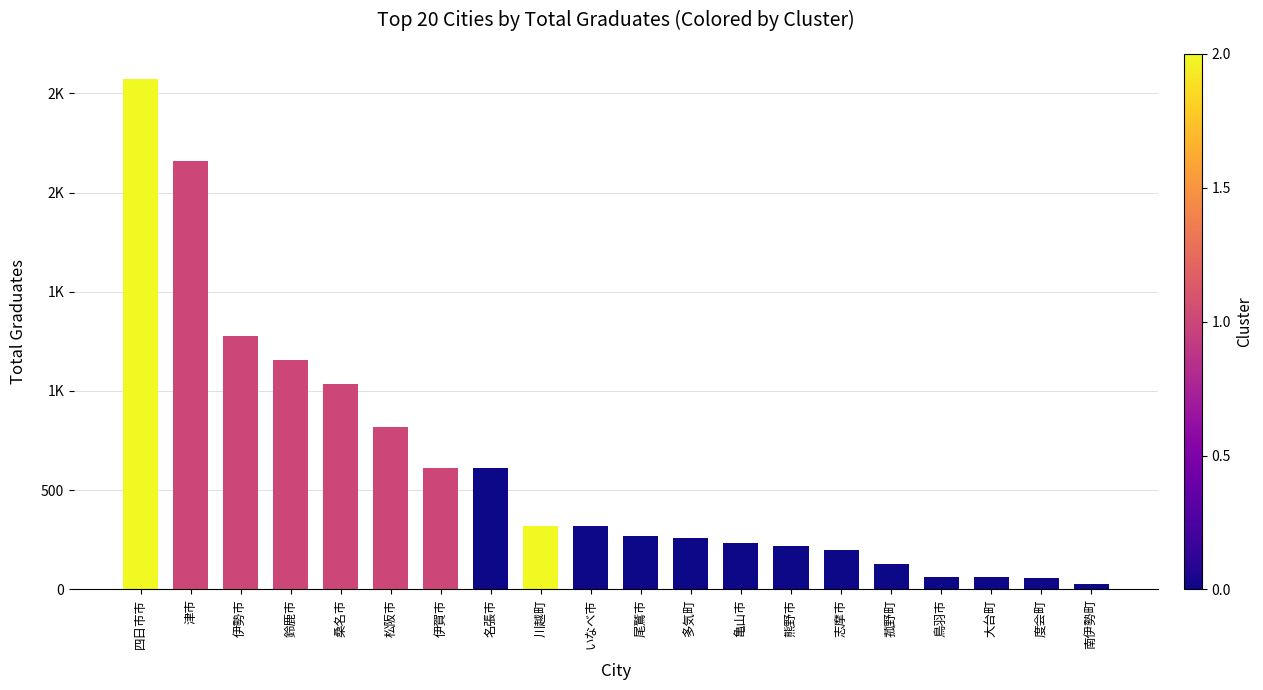

What is the greatest value displayed?

2570